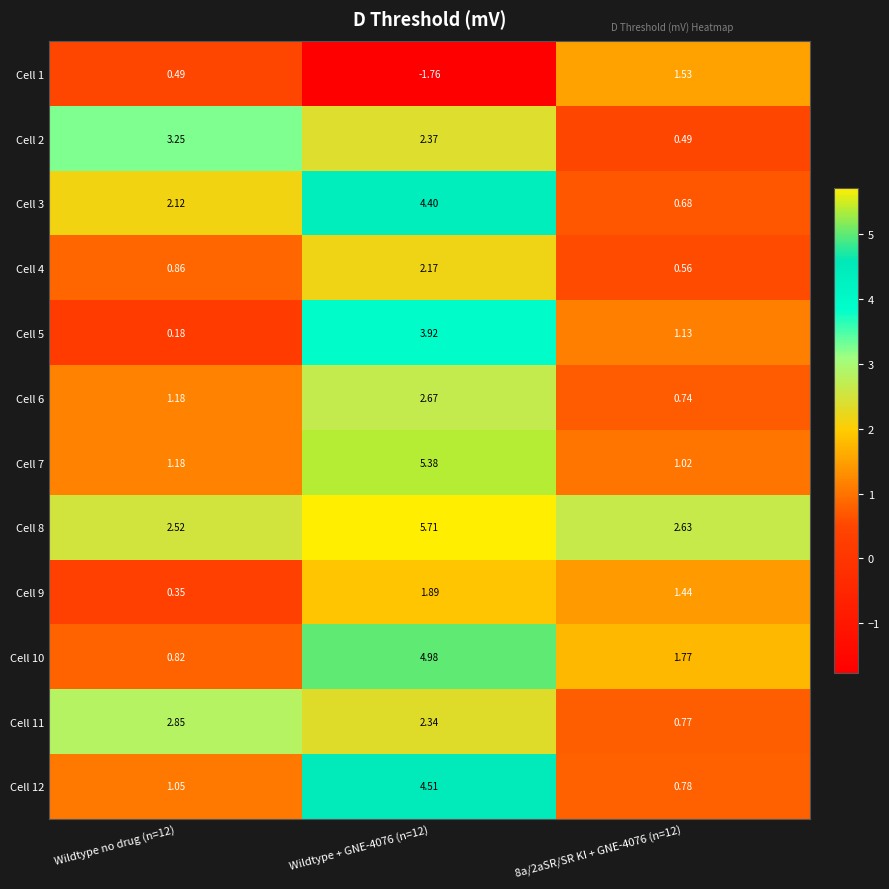

Is the value of Cell 6 at Wildtype + GNE-4076 (n=12) greater than the value of Cell 7 at 8a/2aSR/SR KI + GNE-4076 (n=12)?

Yes